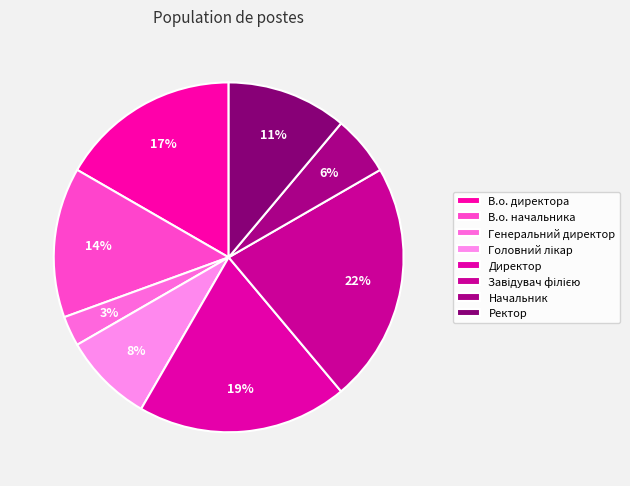

Does Начальник represent more than half of the total?

No